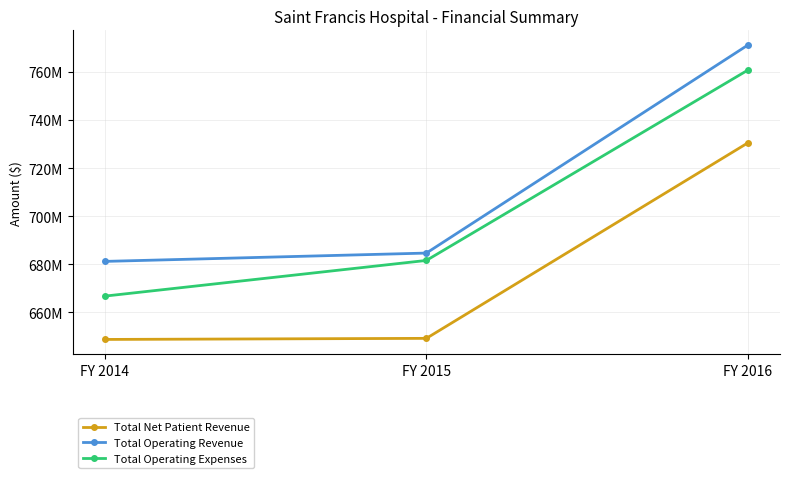

Where does the Total Operating Revenue series first go above 684669438?

FY 2016